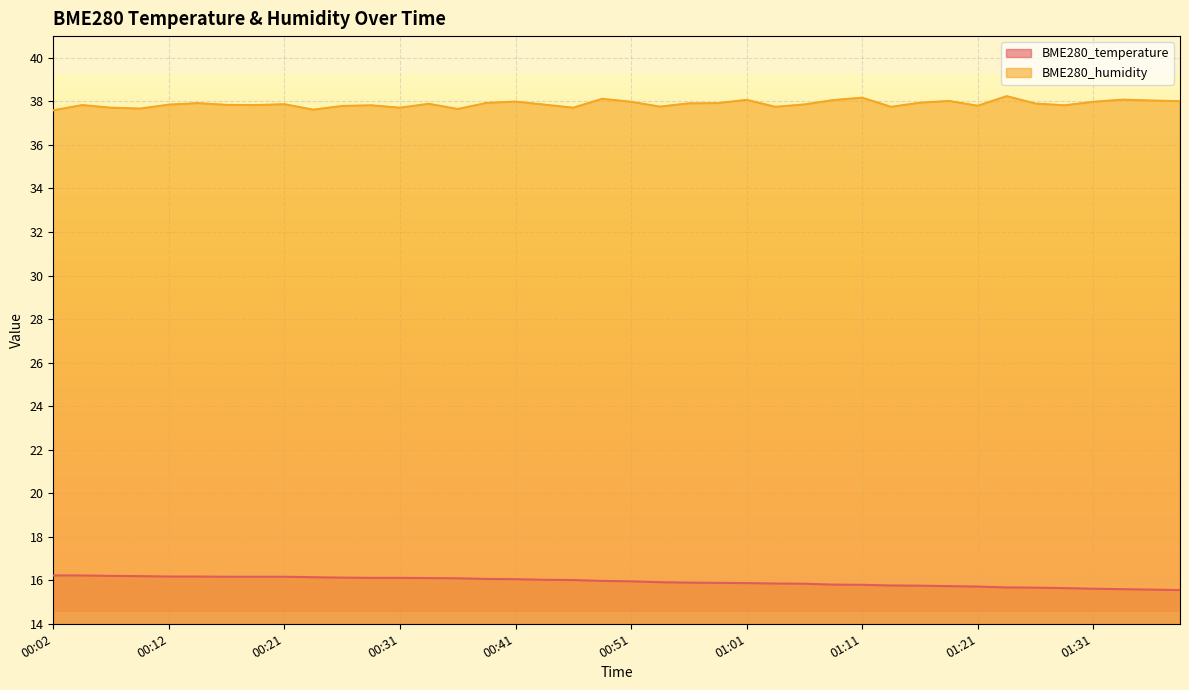

Reading left to right, list all the values displayed in this chart.

BME280_temperature: 00:02=16.2	00:04=16.2	00:07=16.2	00:09=16.2	00:12=16.2	00:14=16.2	00:17=16.2	00:19=16.2	00:21=16.2	00:24=16.1	00:26=16.1	00:29=16.1	00:31=16.1	00:34=16.1	00:36=16.1	00:39=16.1	00:41=16.1	00:43=16.0	00:46=16.0	00:49=16.0	00:51=15.9	00:54=15.9	00:56=15.9	00:58=15.9	01:01=15.9	01:03=15.8	01:06=15.8	01:09=15.8	01:11=15.8	01:13=15.8	01:16=15.8	01:18=15.7	01:21=15.7	01:23=15.7	01:26=15.7	01:28=15.6	01:31=15.6	01:33=15.6	01:36=15.6	01:38=15.6
BME280_humidity: 00:02=37.6	00:04=37.8	00:07=37.7	00:09=37.7	00:12=37.9	00:14=37.9	00:17=37.8	00:19=37.8	00:21=37.9	00:24=37.6	00:26=37.8	00:29=37.8	00:31=37.7	00:34=37.9	00:36=37.6	00:39=37.9	00:41=38.0	00:43=37.9	00:46=37.7	00:49=38.1	00:51=38.0	00:54=37.8	00:56=37.9	00:58=37.9	01:01=38.1	01:03=37.8	01:06=37.9	01:09=38.1	01:11=38.2	01:13=37.8	01:16=37.9	01:18=38.0	01:21=37.8	01:23=38.2	01:26=37.9	01:28=37.8	01:31=38.0	01:33=38.1	01:36=38.0	01:38=38.0